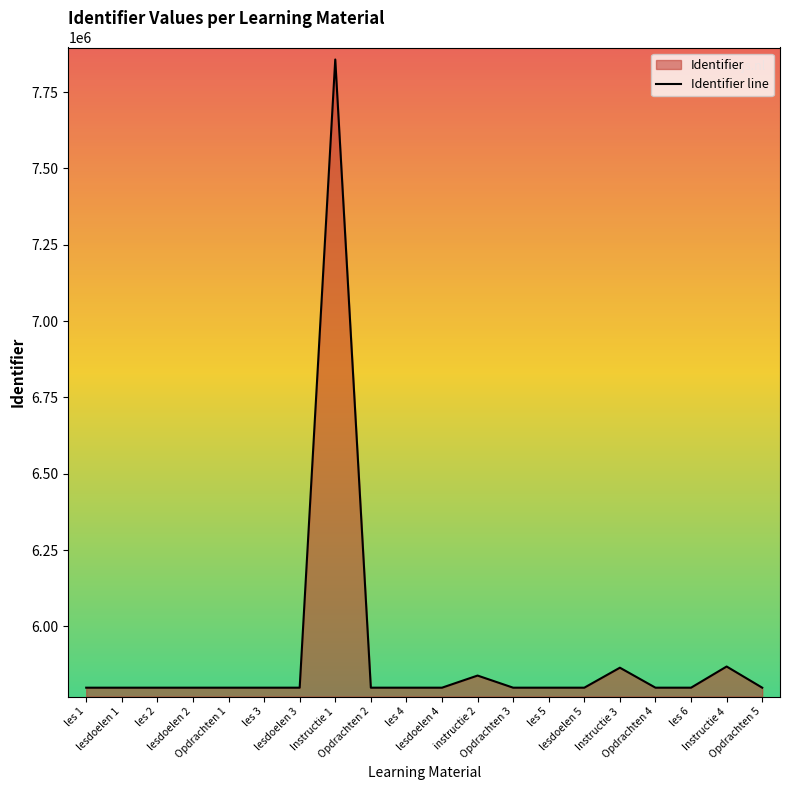

What is the minimum value shown in the chart?

5799334